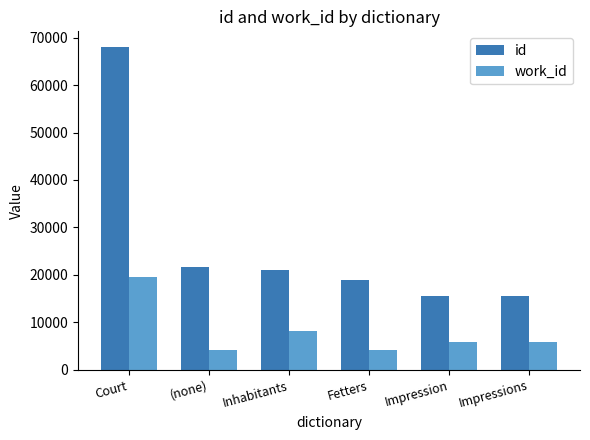

What is the maximum value for work_id?

19520